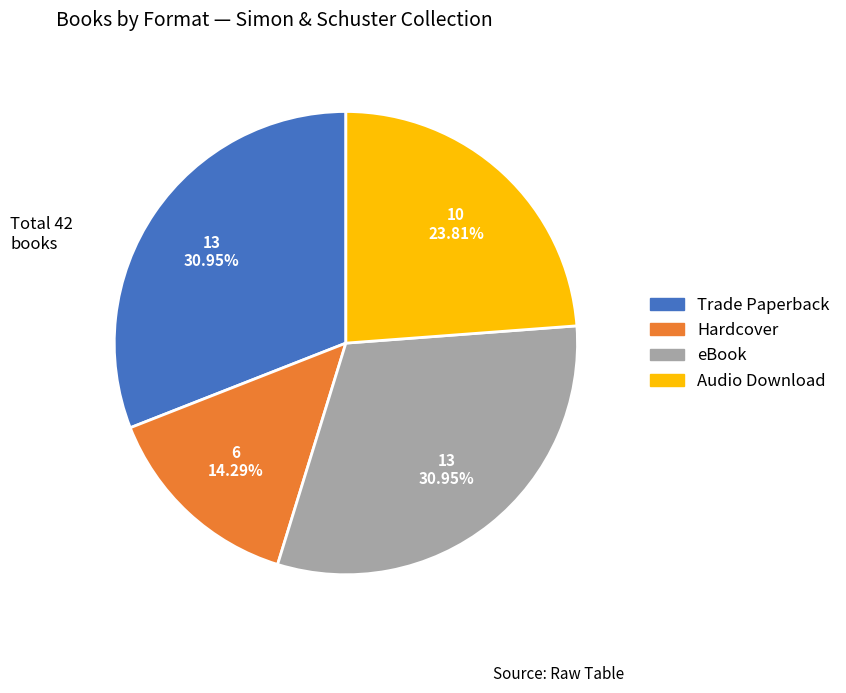

Which slice is the smallest?

Hardcover